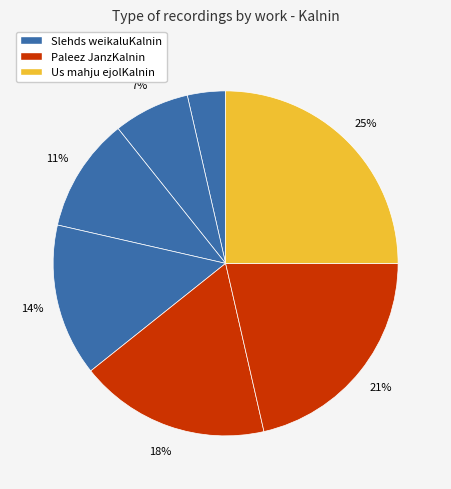

How many segments does this pie chart have?

7